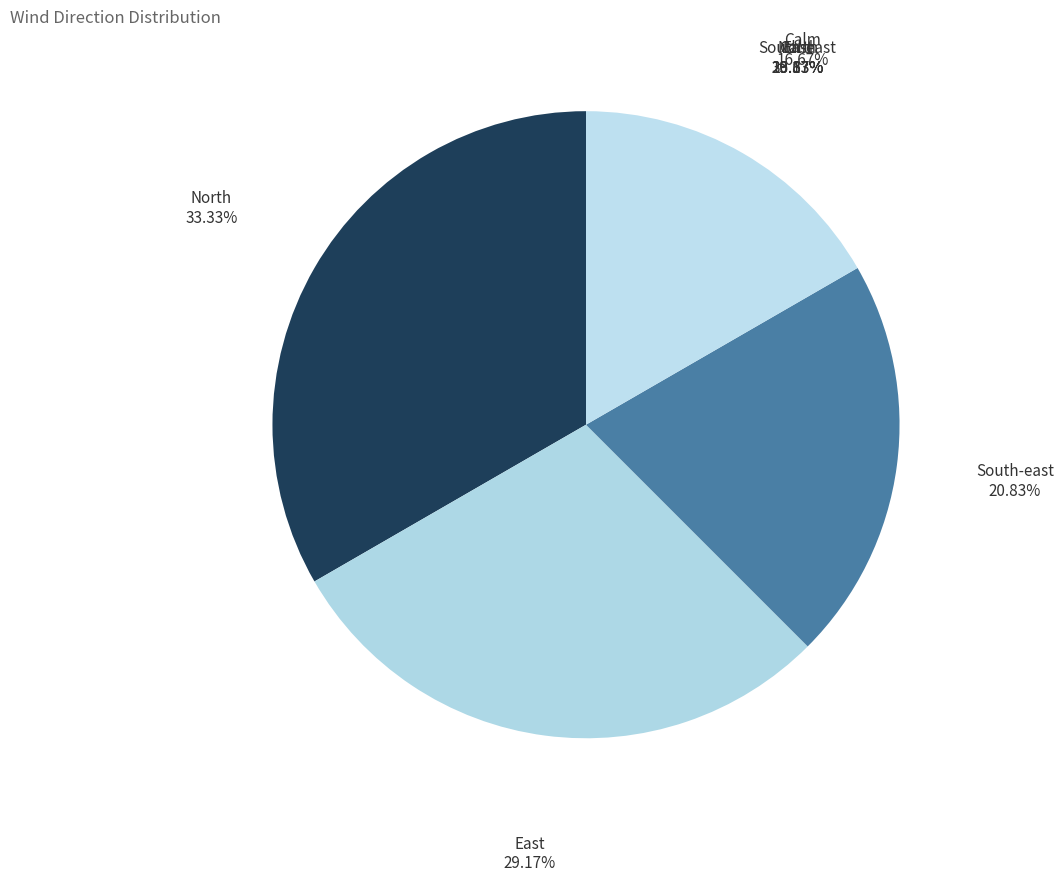

Which slice is the smallest?

Calm